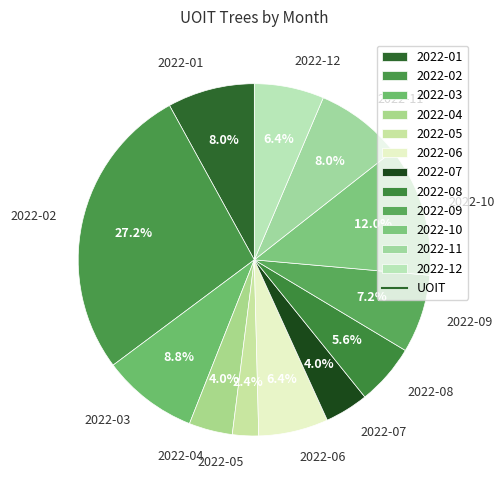

What percentage is the 2022-04 slice, to the nearest percent?

4%